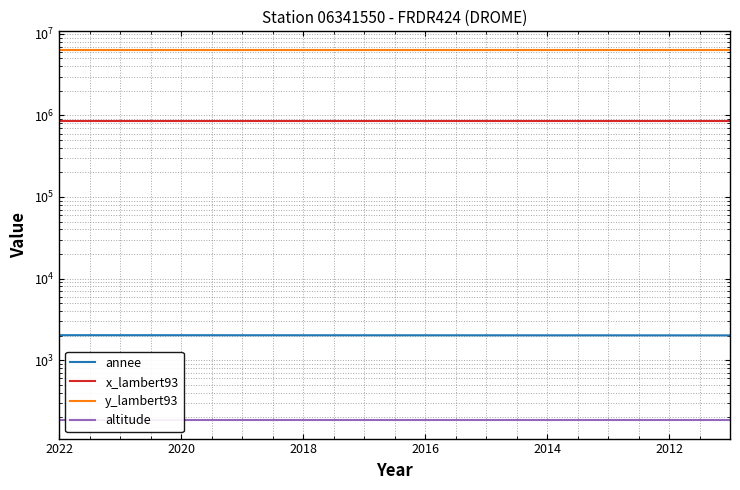

Reading left to right, list all the values displayed in this chart.

annee: 2022	2021	2020	2019	2018	2017	2016	2015	2014	2013	2012	2011
x_lambert93: 851756	851756	851756	851756	851756	851756	851756	851756	851756	851756	851756	851756
y_lambert93: 6372424	6372424	6372424	6372424	6372424	6372424	6372424	6372424	6372424	6372424	6372424	6372424
altitude: 184	184	184	184	184	184	184	184	184	184	184	184